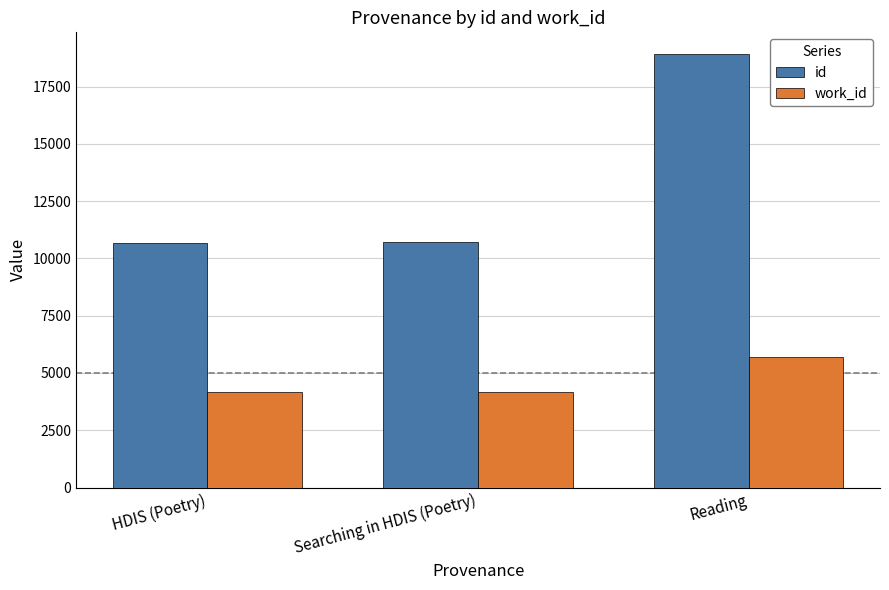

At which category is the sum across all series the highest?

Reading